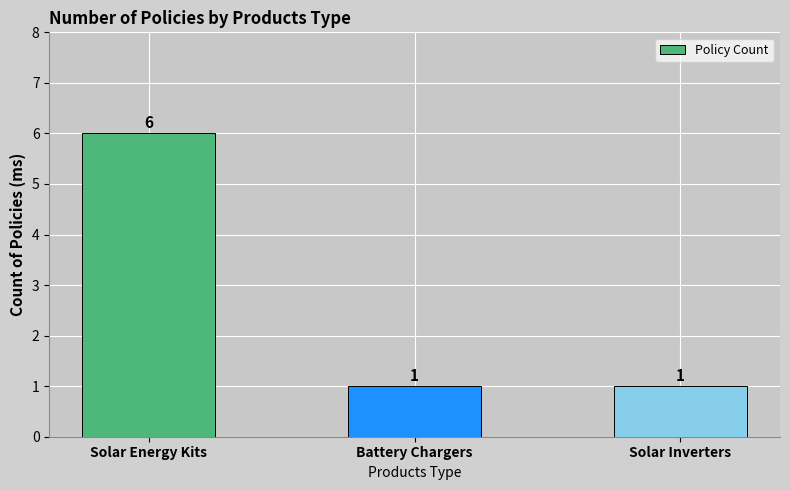

Approximately how many times larger is the value at Solar Inverters compared to Solar Energy Kits?

0.2